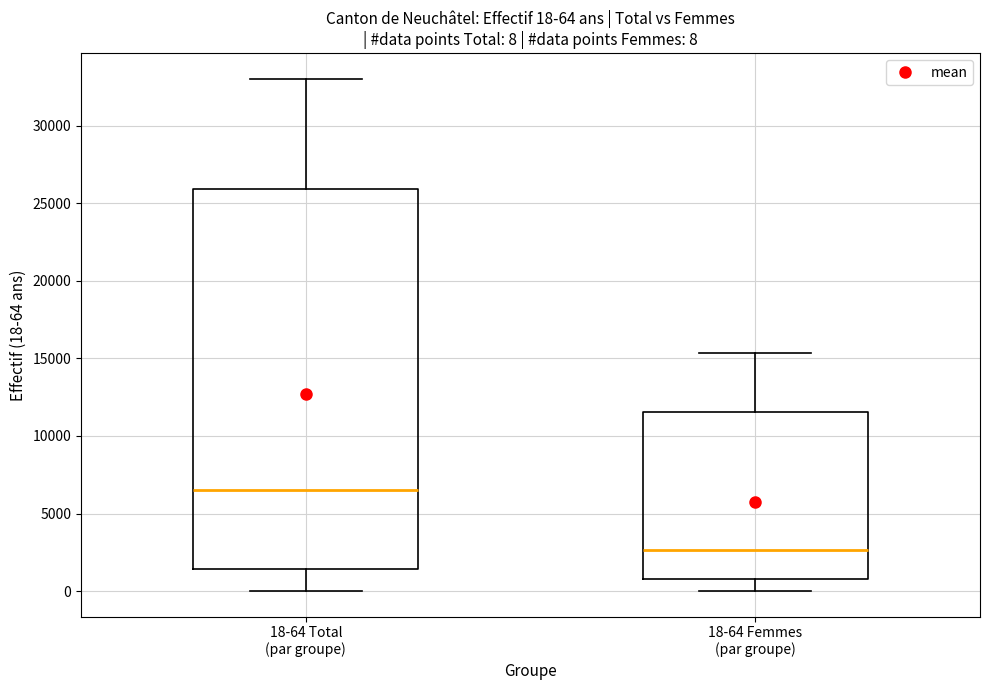

Which box's median line is the highest?

18-64 Total (par groupe)